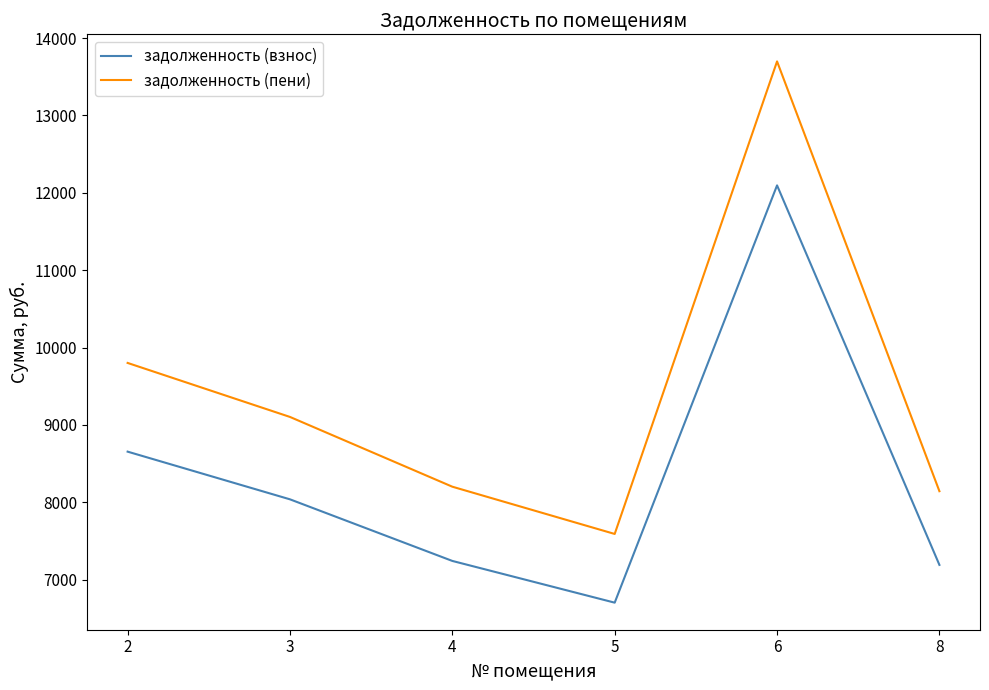

Is this an area chart (filled region under the line)?

No